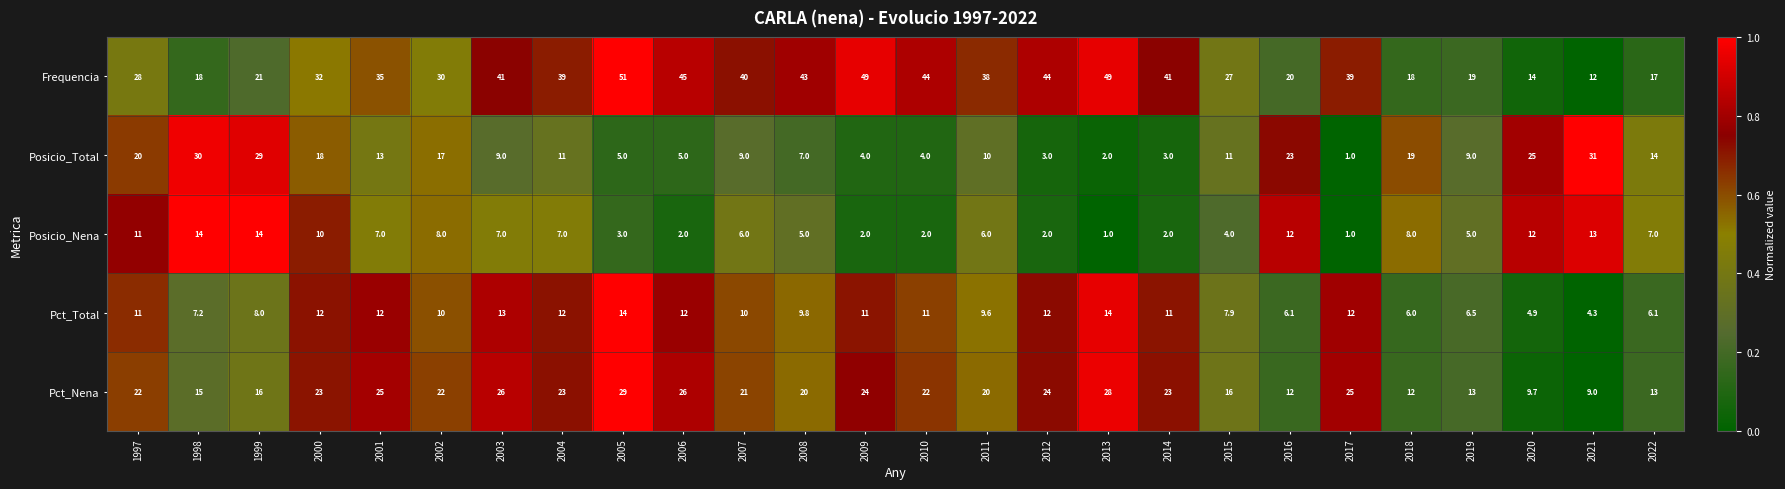

The value of Frequencia at 2012 is 63.0. True or false?

False